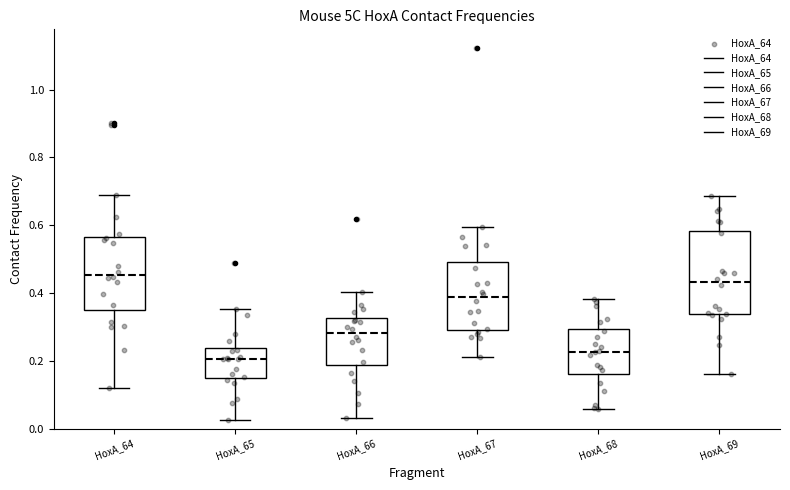

Which box has the highest median line?

HoxA_64